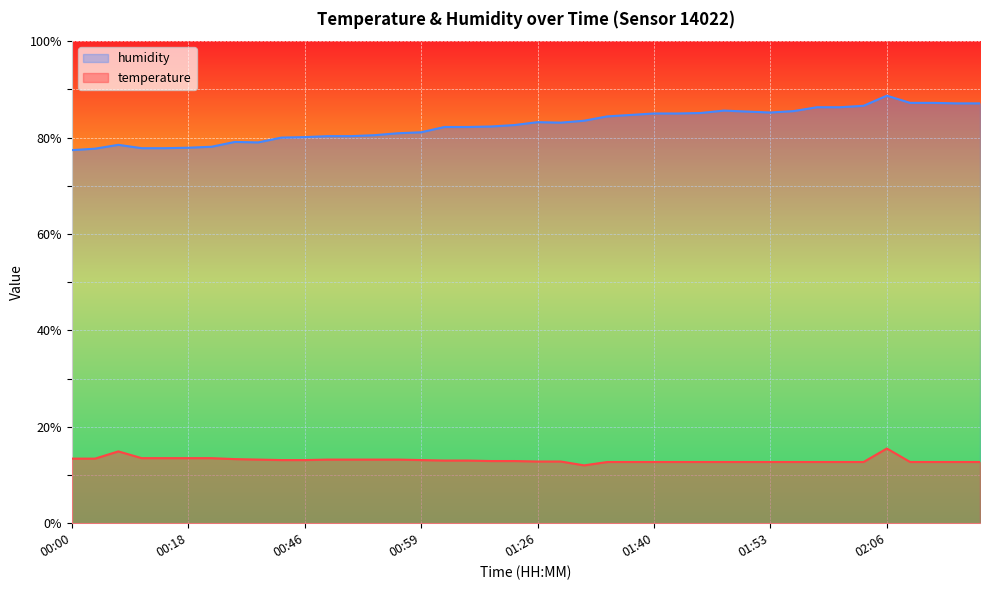

What is the approximate value of temperature at 00:51?

13.2